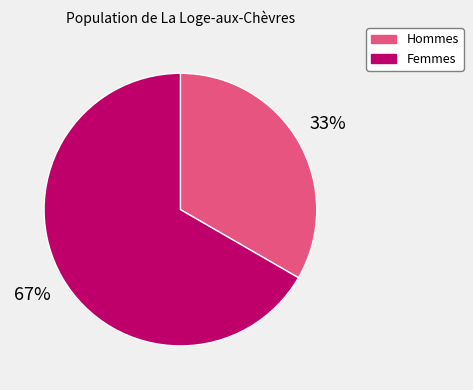

Which slice is the largest?

Femmes